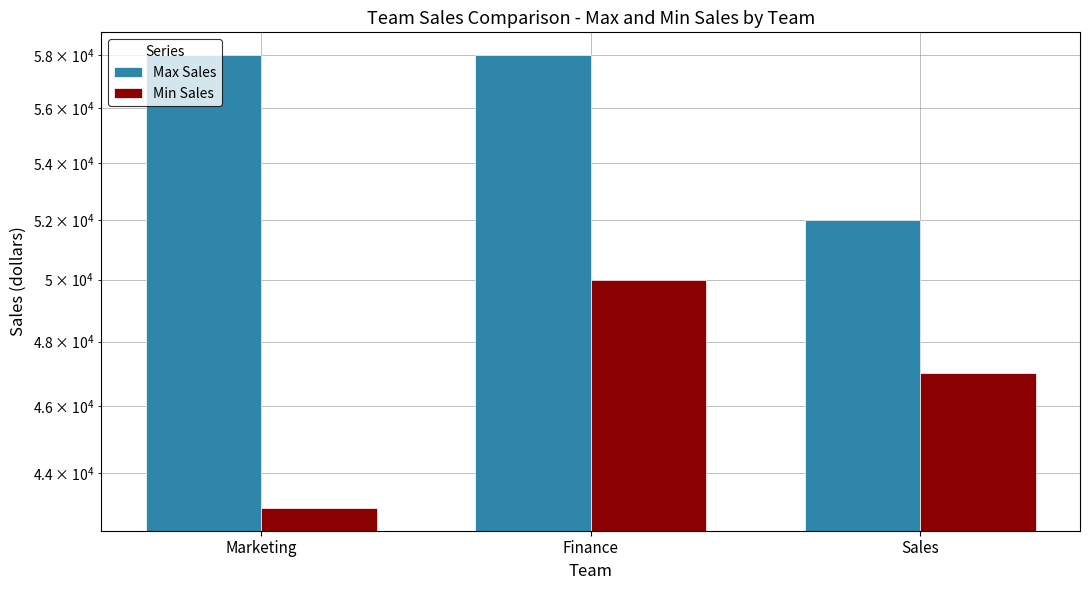

The Max Sales series shows 58000 at Marketing. True or false?

True